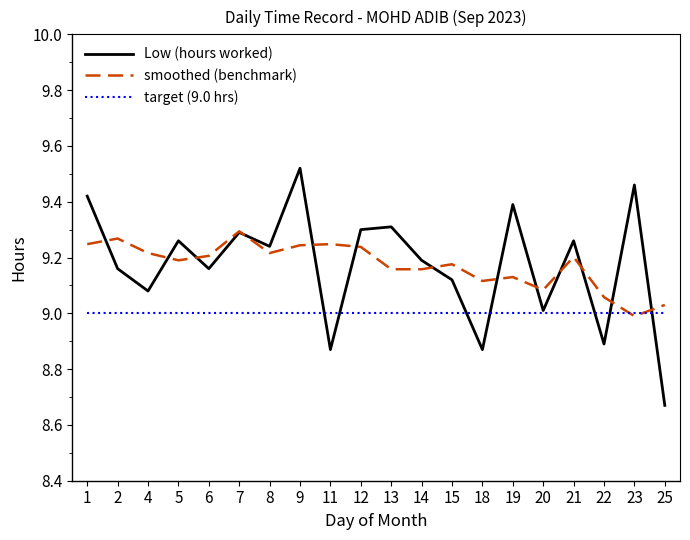

Rank the series by their maximum value, from highest to lowest.

Low (hours worked), smoothed (benchmark), target (9.0 hrs)